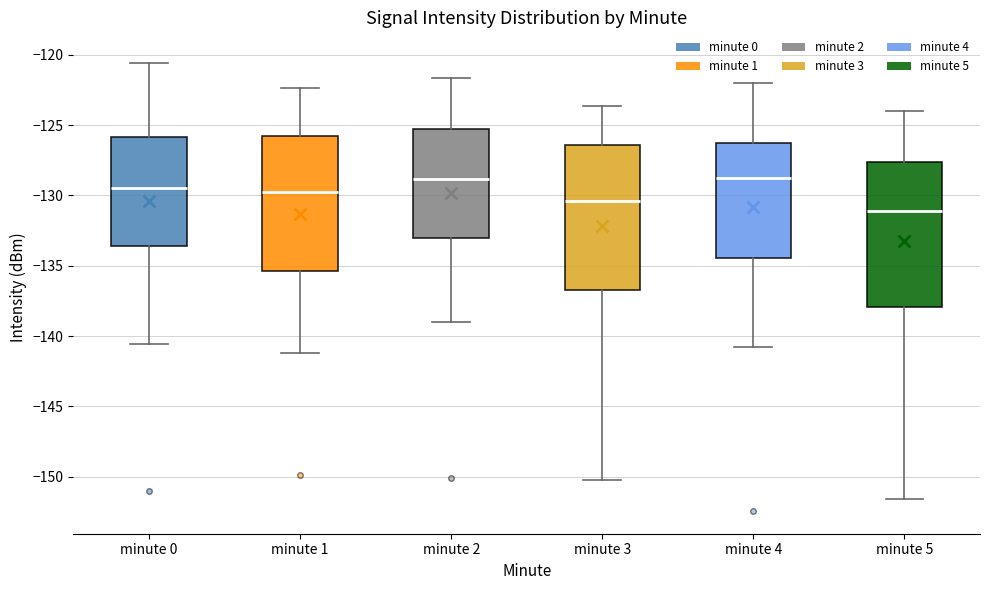

Where is the lower edge of the box for minute 2 on the y-axis? The values are not printed on the chart, so give them approximately, as read against the axis.

-133.0